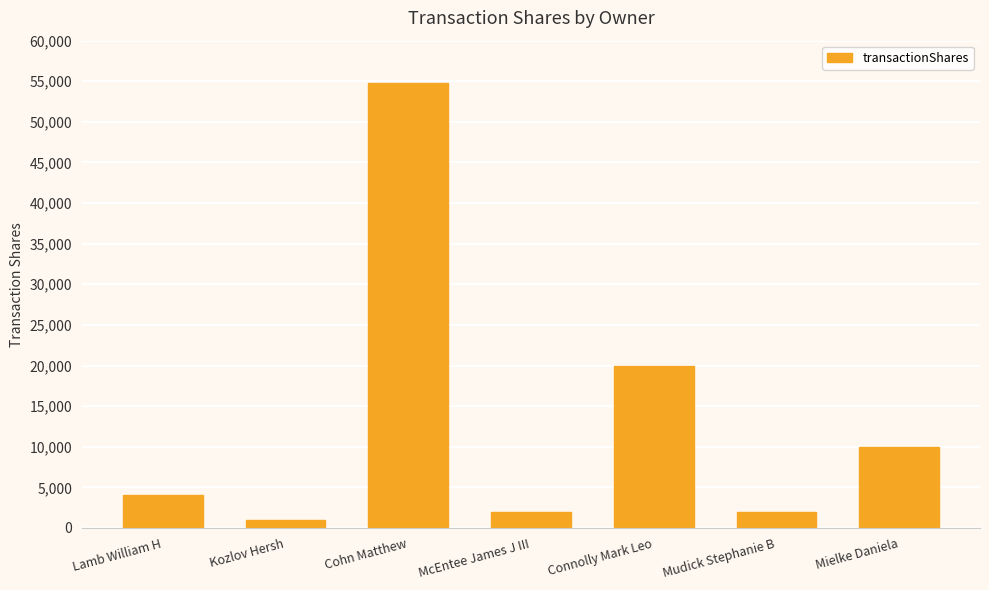

Are the bars horizontal?

No